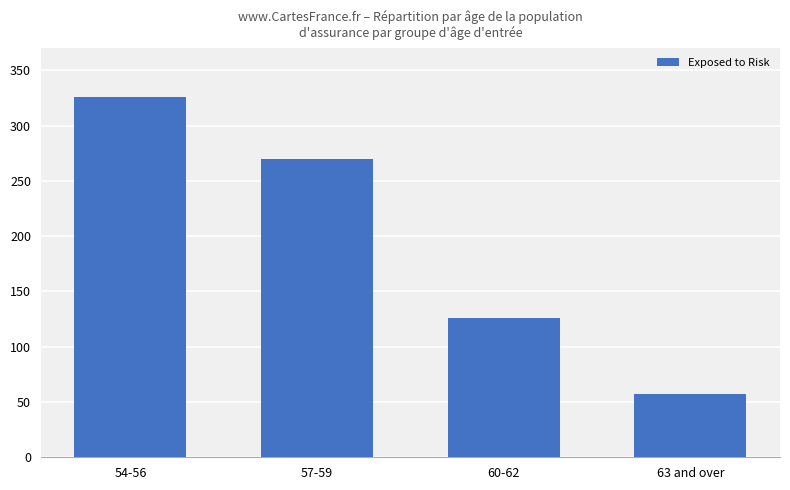

Is it true that the value at 63 and over is 17?

False